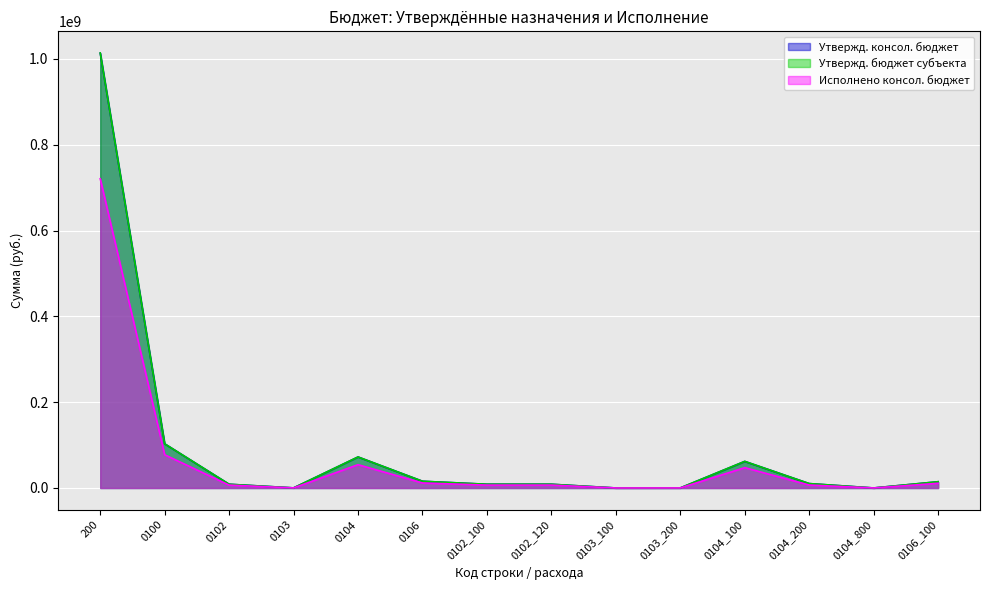

What is the highest value of the Исполнено консол. бюджет series?

720692939.4